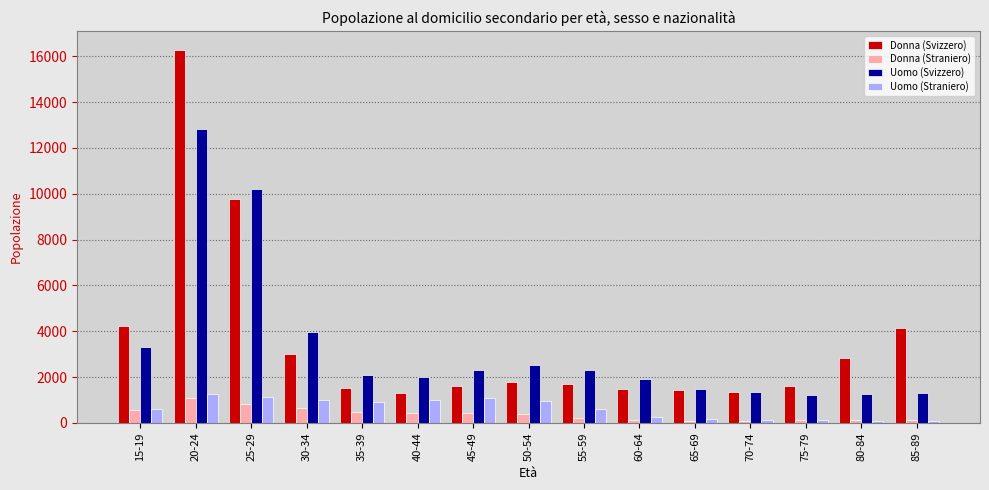

What is the greatest value displayed?

16297